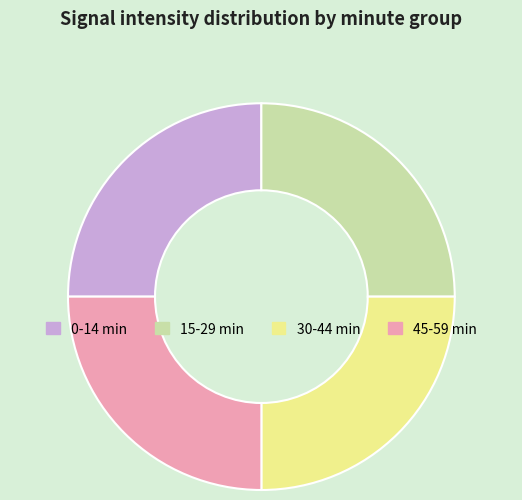

How many slices are in this pie chart?

4